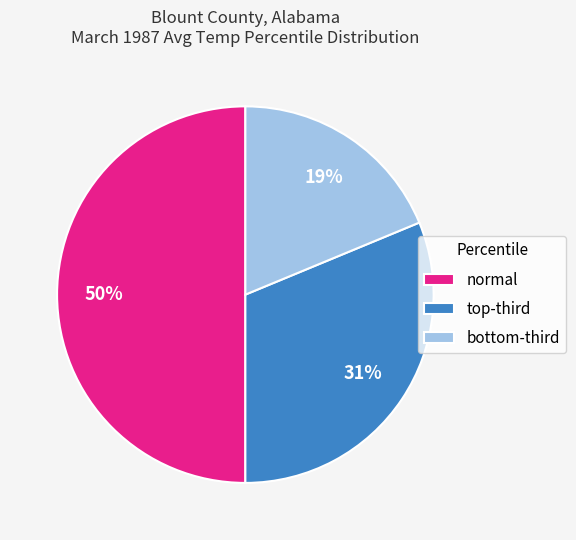

True or false: normal accounts for 50% of the total.

True